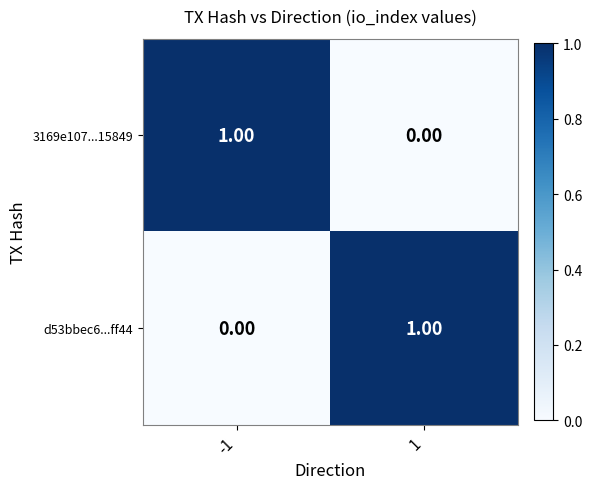

How many series are shown in this chart?

2